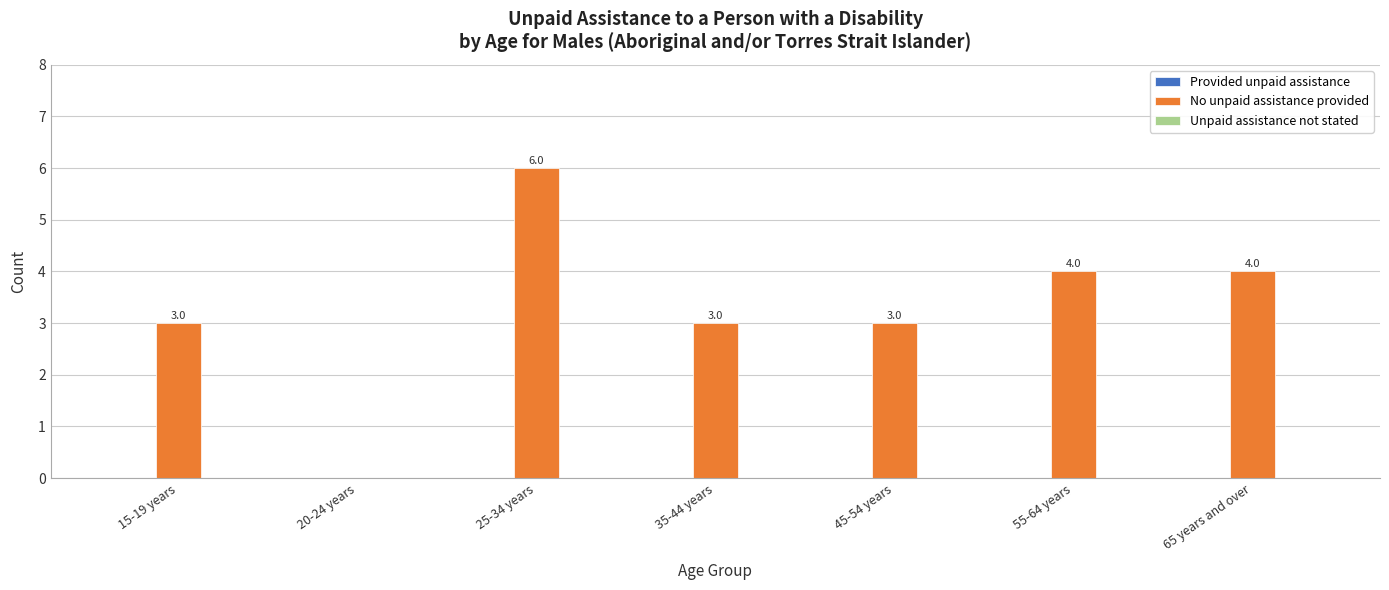

Are the bars horizontal?

No